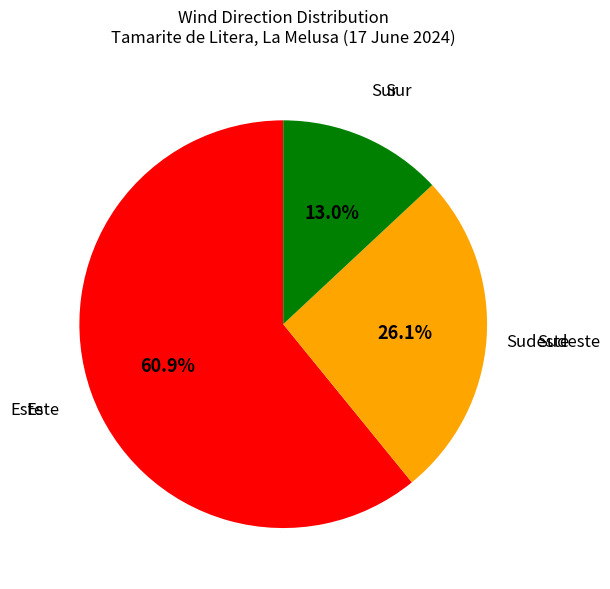

Is there a majority slice in this chart?

Yes